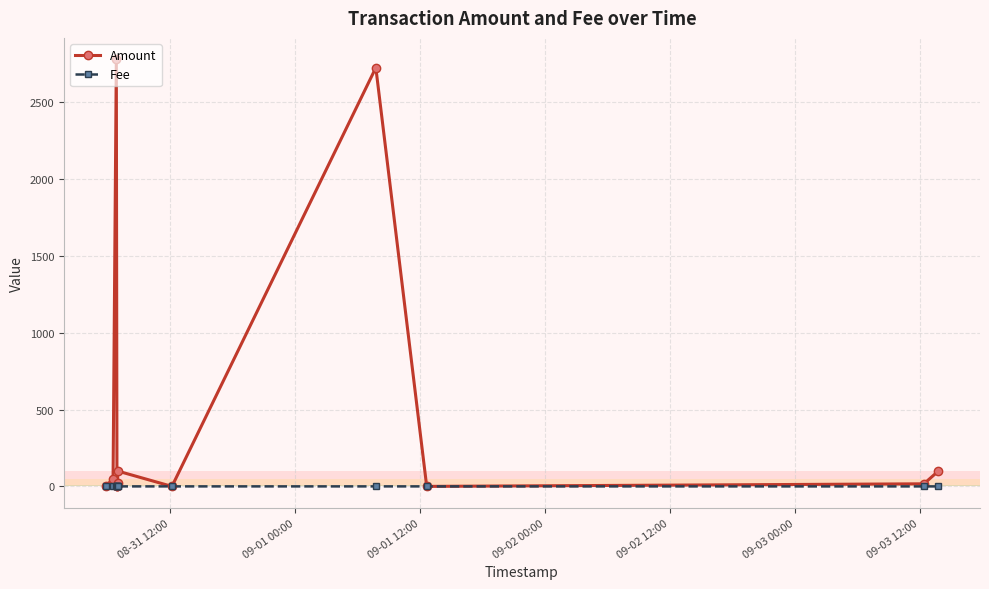

List the series in order of their overall mean, highest first.

Amount, Fee